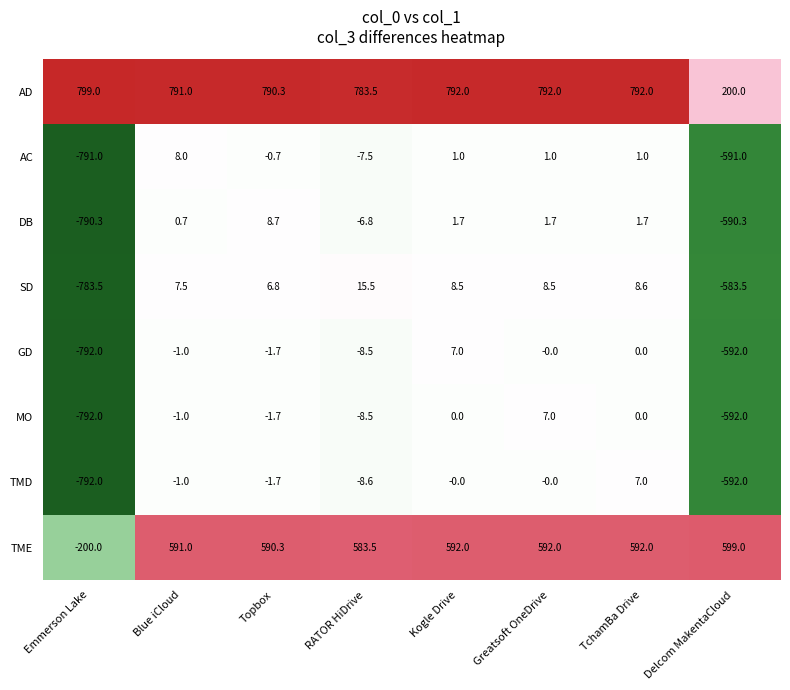

Is it true that GD equals -512.5 at Greatsoft OneDrive?

False